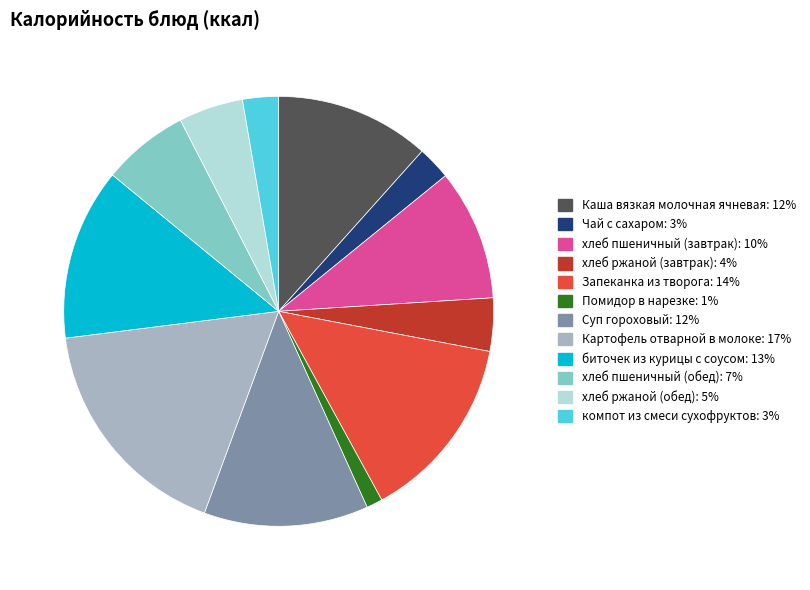

Do Запеканка из творога and хлеб пшеничный (обед) together represent more than half of the pie?

No